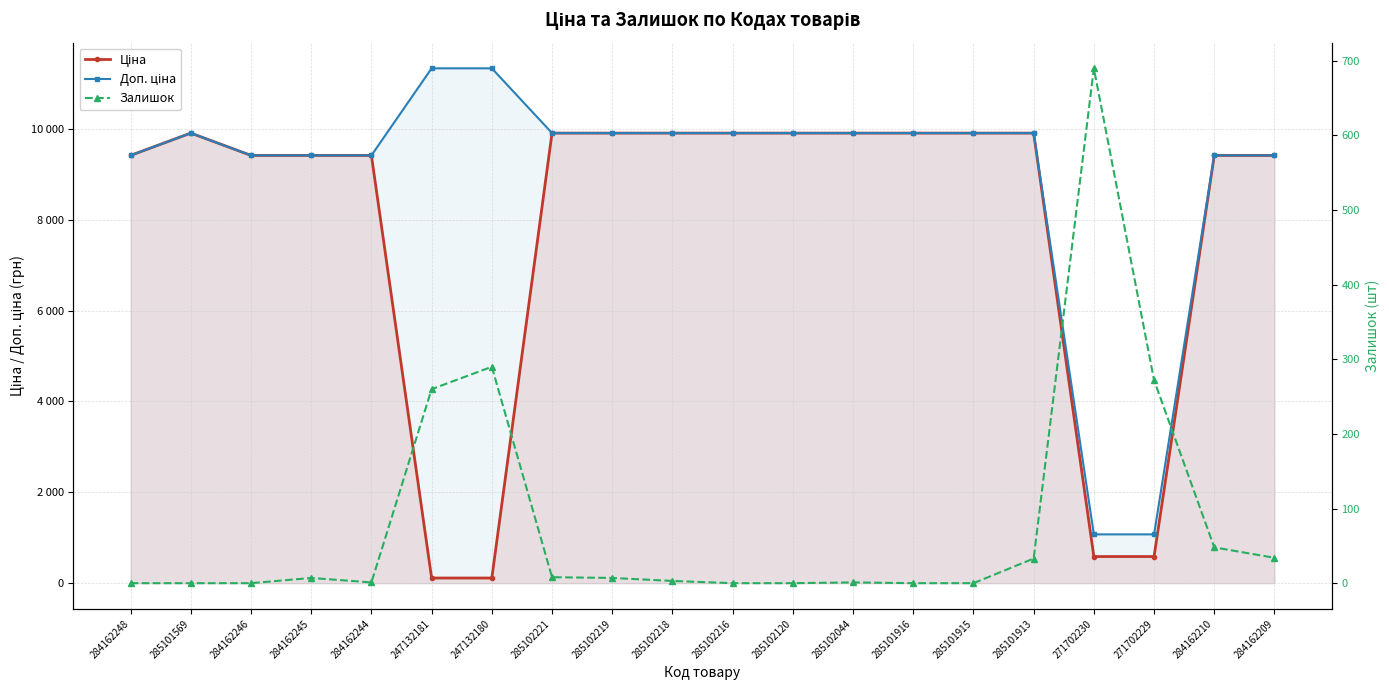

Is it true that Залишок equals 7.0 at 284162245?

True